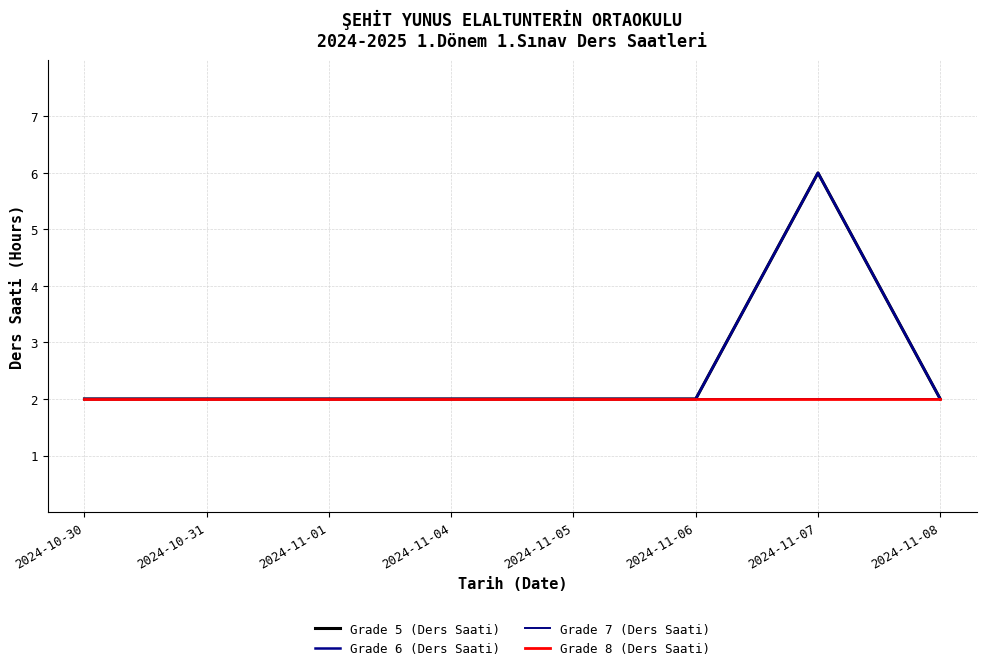

Which series changed the most between 2024-10-30 and 2024-10-31?

Grade 5 (Ders Saati)